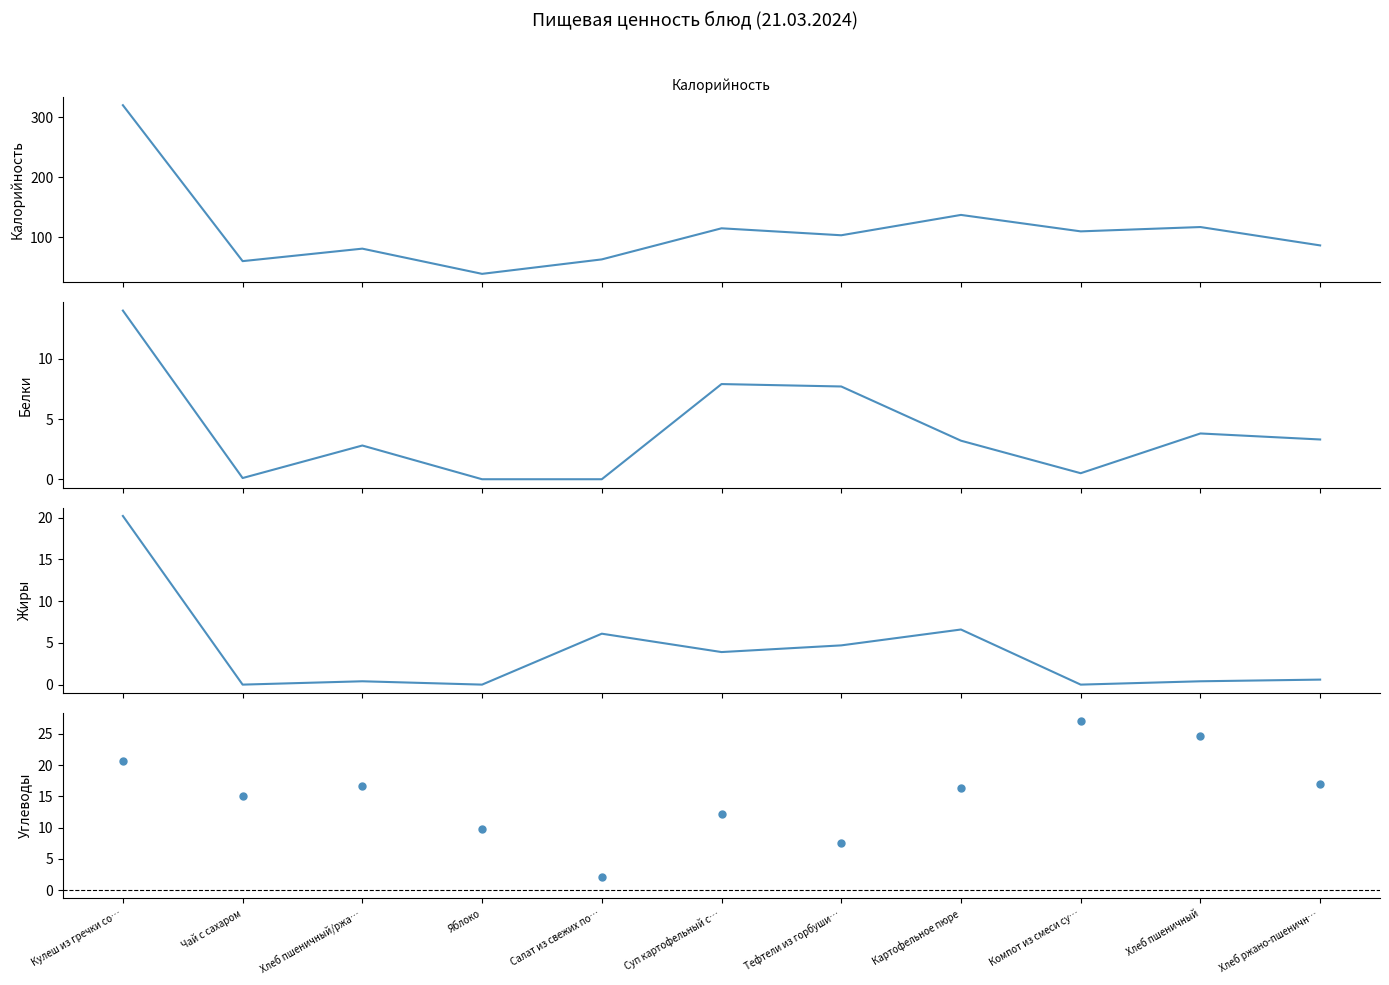

What is the label of the 1st point from the left?

Кулеш из гречки со…